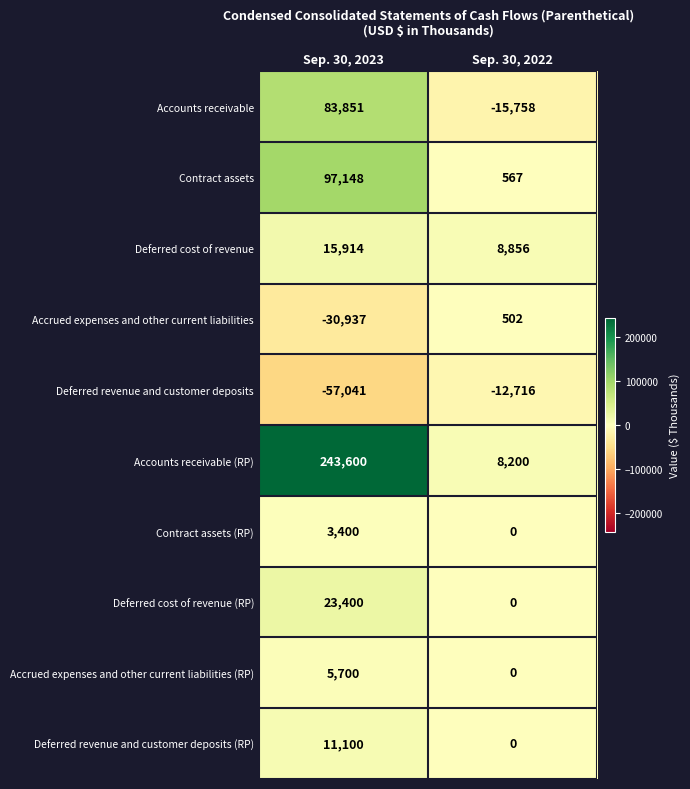

What value does the Accounts receivable series have at Sep. 30, 2022?

-15758